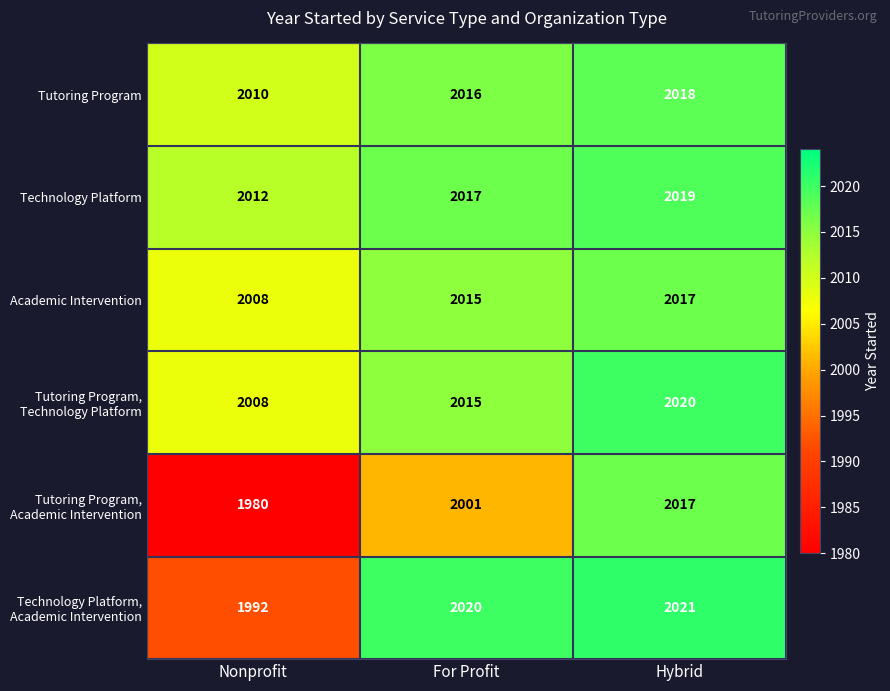

What is the difference between the Technology Platform values at For Profit and Nonprofit?

5